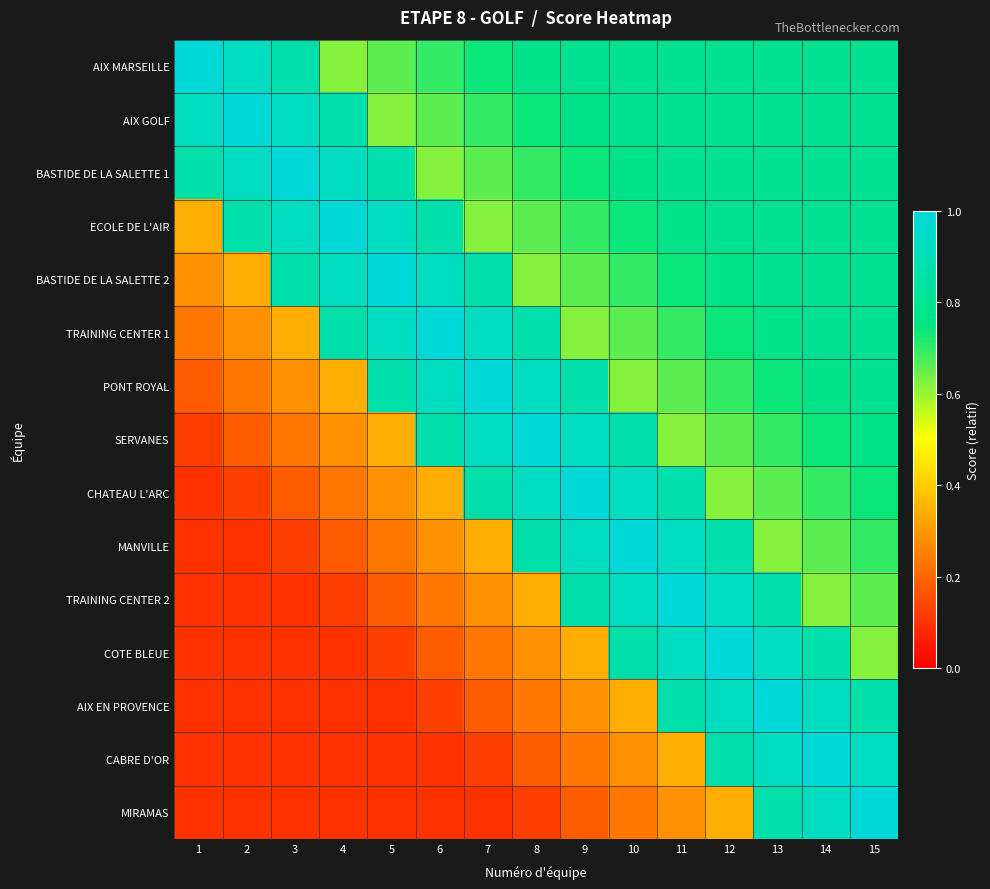

Reading left to right, extract all data points from this chart.

AIX MARSEILLE: 1=1.0	2=0.9	3=0.9	4=0.6	5=0.7	6=0.7	7=0.7	8=0.8	9=0.8	10=0.8	11=0.8	12=0.8	13=0.8	14=0.8	15=0.8
AIX GOLF: 1=0.9	2=1.0	3=0.9	4=0.9	5=0.6	6=0.7	7=0.7	8=0.7	9=0.8	10=0.8	11=0.8	12=0.8	13=0.8	14=0.8	15=0.8
BASTIDE DE LA SALETTE 1: 1=0.9	2=0.9	3=1.0	4=0.9	5=0.9	6=0.6	7=0.7	8=0.7	9=0.7	10=0.8	11=0.8	12=0.8	13=0.8	14=0.8	15=0.8
ECOLE DE L'AIR: 1=0.3	2=0.9	3=0.9	4=1.0	5=0.9	6=0.9	7=0.6	8=0.7	9=0.7	10=0.7	11=0.8	12=0.8	13=0.8	14=0.8	15=0.8
BASTIDE DE LA SALETTE 2: 1=0.3	2=0.3	3=0.9	4=0.9	5=1.0	6=0.9	7=0.9	8=0.6	9=0.7	10=0.7	11=0.7	12=0.8	13=0.8	14=0.8	15=0.8
TRAINING CENTER 1: 1=0.2	2=0.3	3=0.3	4=0.9	5=0.9	6=1.0	7=0.9	8=0.9	9=0.6	10=0.7	11=0.7	12=0.7	13=0.8	14=0.8	15=0.8
PONT ROYAL: 1=0.2	2=0.2	3=0.3	4=0.3	5=0.9	6=0.9	7=1.0	8=0.9	9=0.9	10=0.6	11=0.7	12=0.7	13=0.7	14=0.8	15=0.8
SERVANES: 1=0.1	2=0.2	3=0.2	4=0.3	5=0.3	6=0.9	7=0.9	8=1.0	9=0.9	10=0.9	11=0.6	12=0.7	13=0.7	14=0.7	15=0.8
CHATEAU L'ARC: 1=0.1	2=0.1	3=0.2	4=0.2	5=0.3	6=0.3	7=0.9	8=0.9	9=1.0	10=0.9	11=0.9	12=0.6	13=0.7	14=0.7	15=0.7
MANVILLE: 1=0.1	2=0.1	3=0.1	4=0.2	5=0.2	6=0.3	7=0.3	8=0.9	9=0.9	10=1.0	11=0.9	12=0.9	13=0.6	14=0.7	15=0.7
TRAINING CENTER 2: 1=0.1	2=0.1	3=0.1	4=0.1	5=0.2	6=0.2	7=0.3	8=0.3	9=0.9	10=0.9	11=1.0	12=0.9	13=0.9	14=0.6	15=0.7
COTE BLEUE: 1=0.1	2=0.1	3=0.1	4=0.1	5=0.1	6=0.2	7=0.2	8=0.3	9=0.3	10=0.9	11=0.9	12=1.0	13=0.9	14=0.9	15=0.6
AIX EN PROVENCE: 1=0.1	2=0.1	3=0.1	4=0.1	5=0.1	6=0.1	7=0.2	8=0.2	9=0.3	10=0.3	11=0.9	12=0.9	13=1.0	14=0.9	15=0.9
CABRE D'OR: 1=0.1	2=0.1	3=0.1	4=0.1	5=0.1	6=0.1	7=0.1	8=0.2	9=0.2	10=0.3	11=0.3	12=0.9	13=0.9	14=1.0	15=0.9
MIRAMAS: 1=0.1	2=0.1	3=0.1	4=0.1	5=0.1	6=0.1	7=0.1	8=0.1	9=0.2	10=0.2	11=0.3	12=0.3	13=0.9	14=0.9	15=1.0